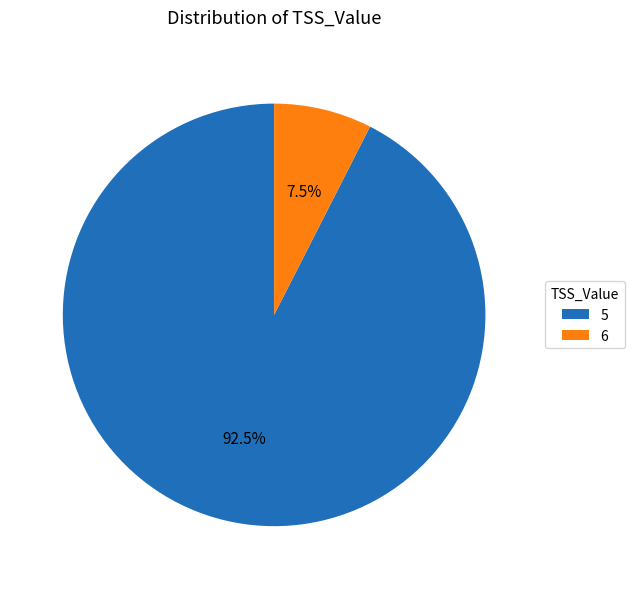

How many slices are in this pie chart?

2